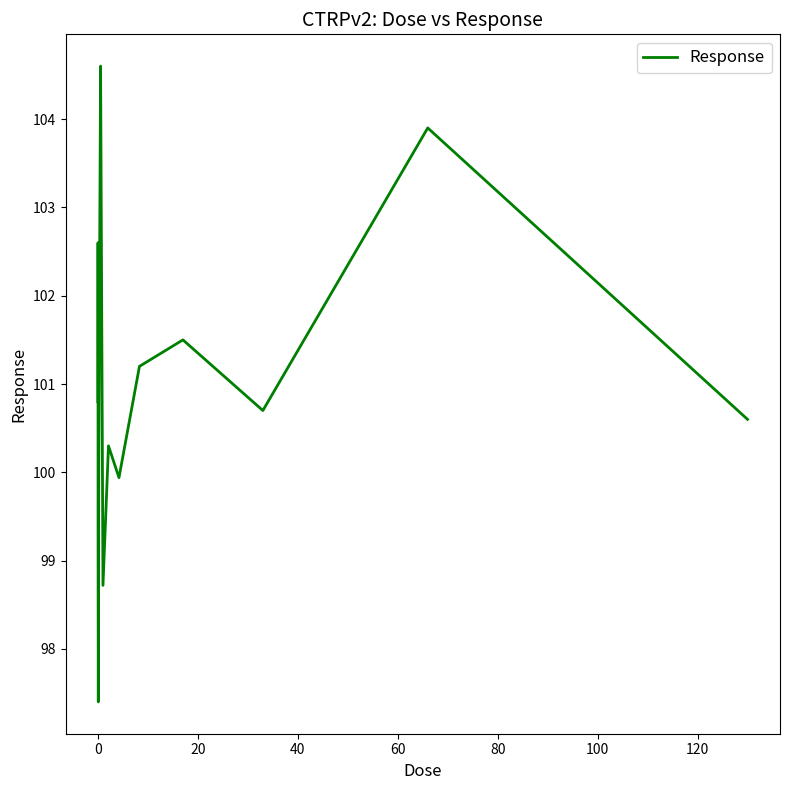

What is the greatest value displayed?

104.6